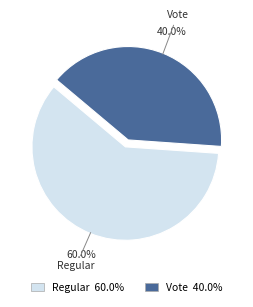

The Vote slice represents 40% of the pie. True or false?

True